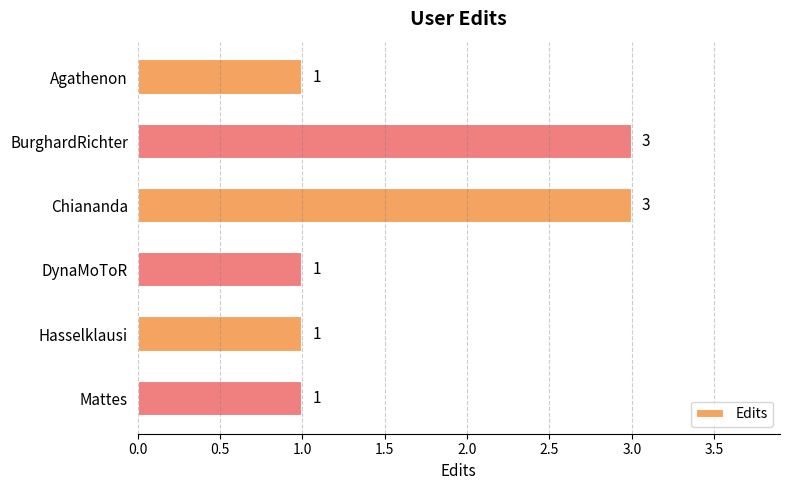

Between Chiananda and DynaMoToR, which is larger?

Chiananda